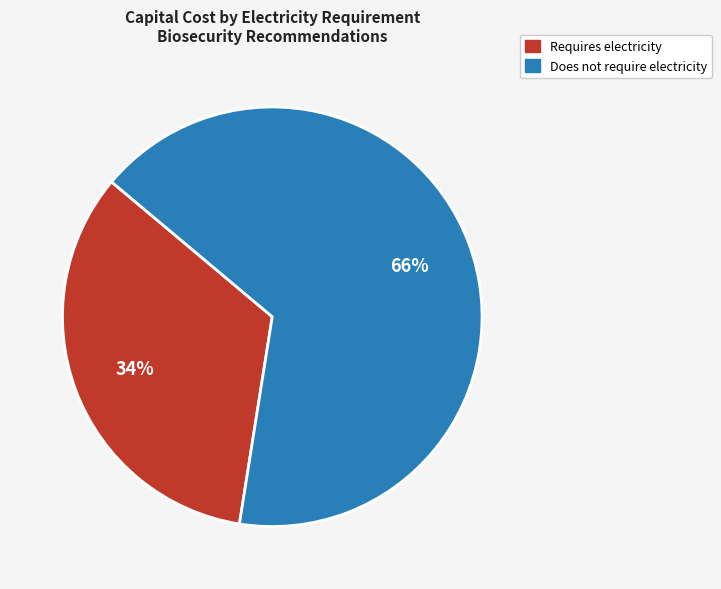

To the nearest percent, what is the average slice percentage?

50%